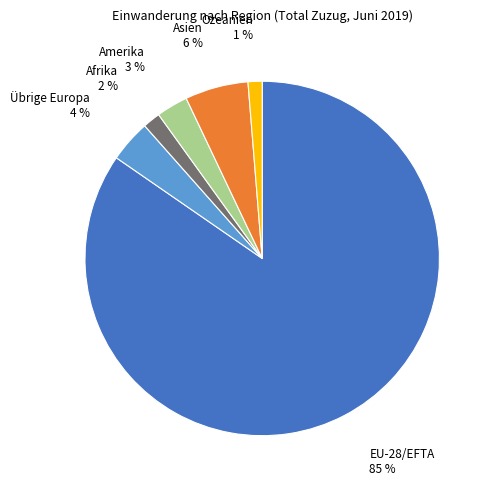

Combined, do Asien and Afrika account for over 50%?

No